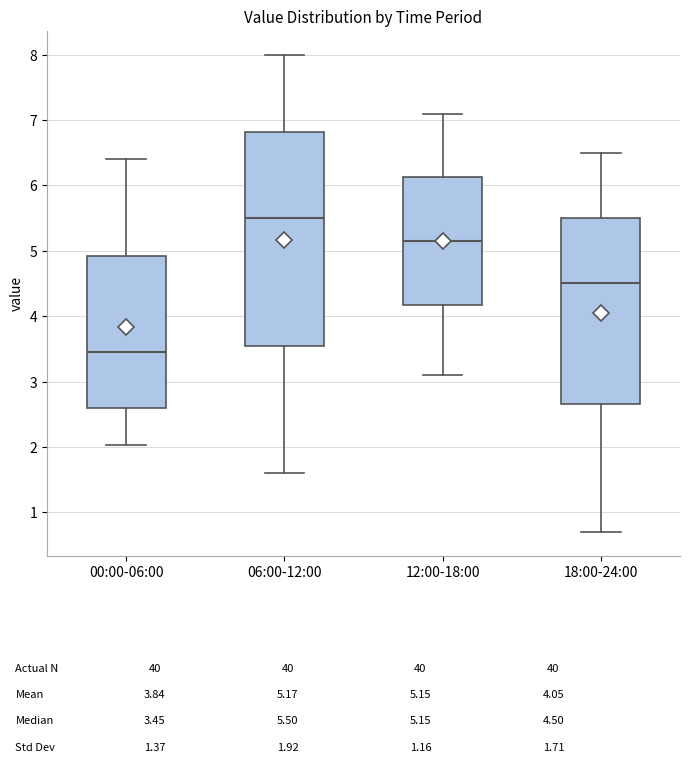

Which box is the tallest, from its lower edge to its upper edge?

06:00-12:00